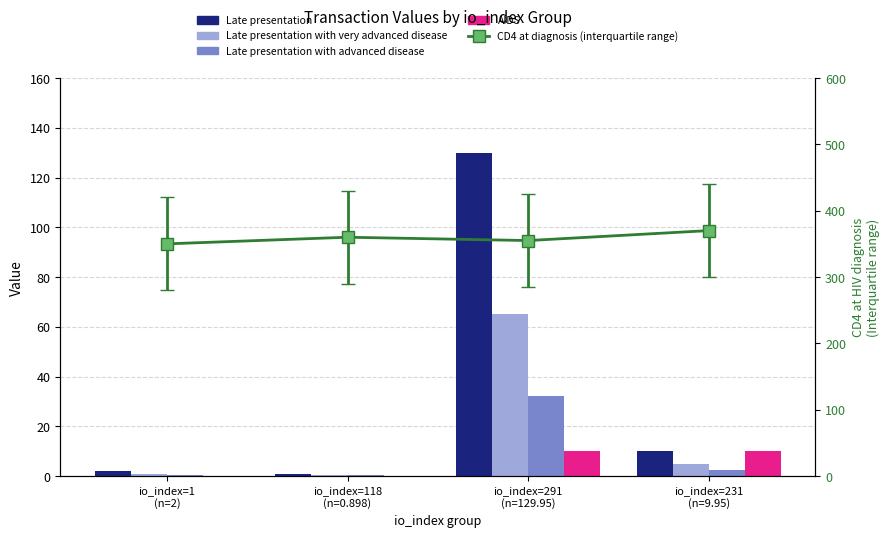

The Late presentation series shows 129.9 at io_index=291
(n=129.95). True or false?

True